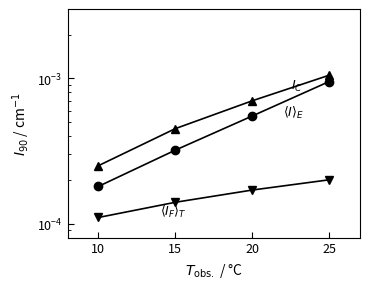

Does the chart display data point markers on the line(s)?

Yes